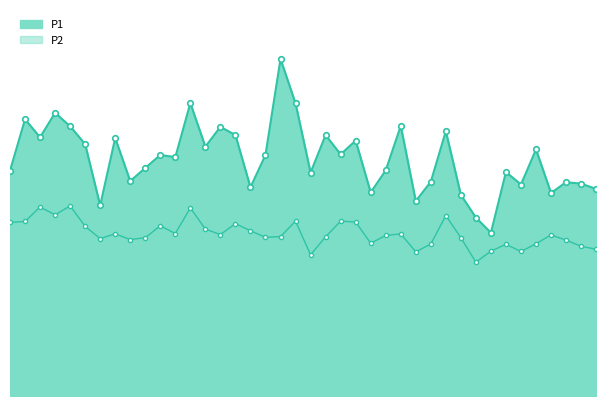

Reading left to right, extract all data points from this chart.

P1: 20.4	25.1	23.4	25.7	24.4	22.8	17.3	23.4	19.5	20.7	21.9	21.6	26.6	22.6	24.4	23.6	18.9	21.9	30.6	26.5	20.2	23.6	21.9	23.1	18.4	20.4	24.5	17.7	19.4	24.0	18.2	16.2	14.8	20.3	19.2	22.4	18.4	19.4	19.2	18.8
P2: 15.7	15.8	17.1	16.4	17.2	15.4	14.3	14.7	14.2	14.3	15.4	14.7	17.1	15.1	14.6	15.6	15.0	14.4	14.4	15.8	12.8	14.4	15.8	15.8	13.8	14.6	14.7	13.1	13.8	16.4	14.3	12.1	13.1	13.8	13.1	13.8	14.6	14.1	13.6	13.3